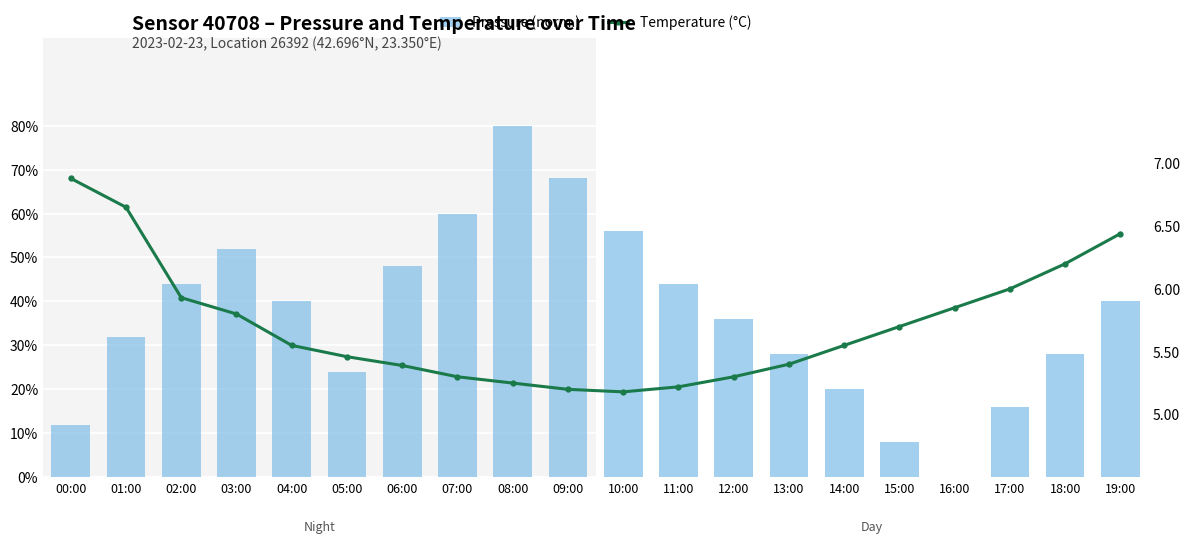

Is the value of Pressure (norm.) at 15:00 greater than the value of Temperature (°C) at 15:00?

Yes